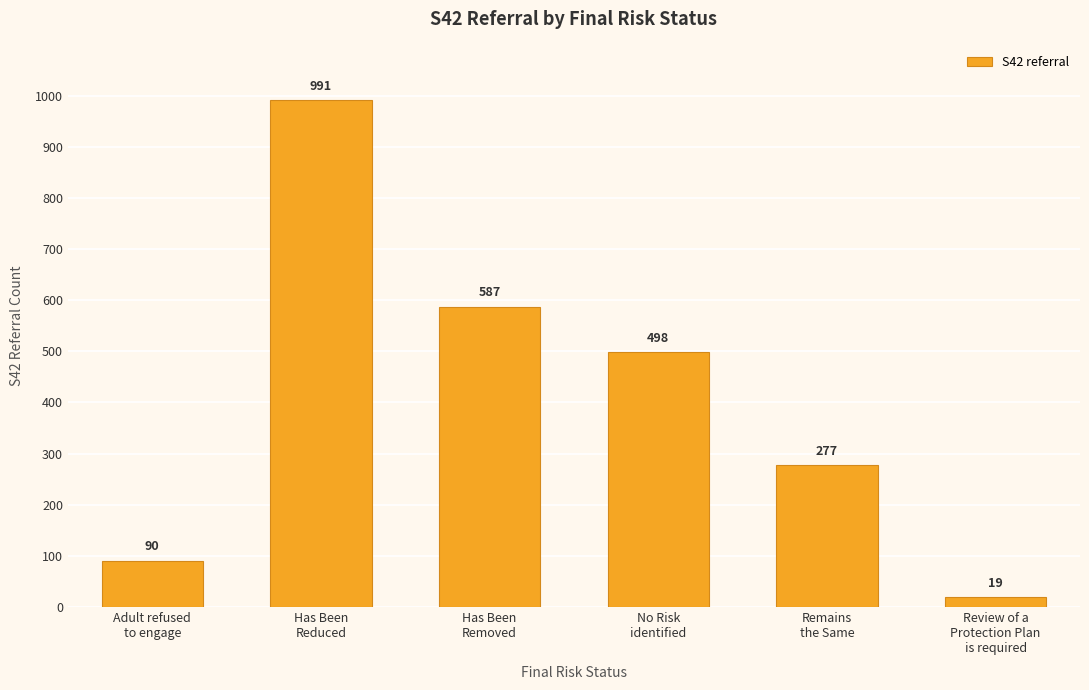

What is the value of the 3rd bar from the left?

587